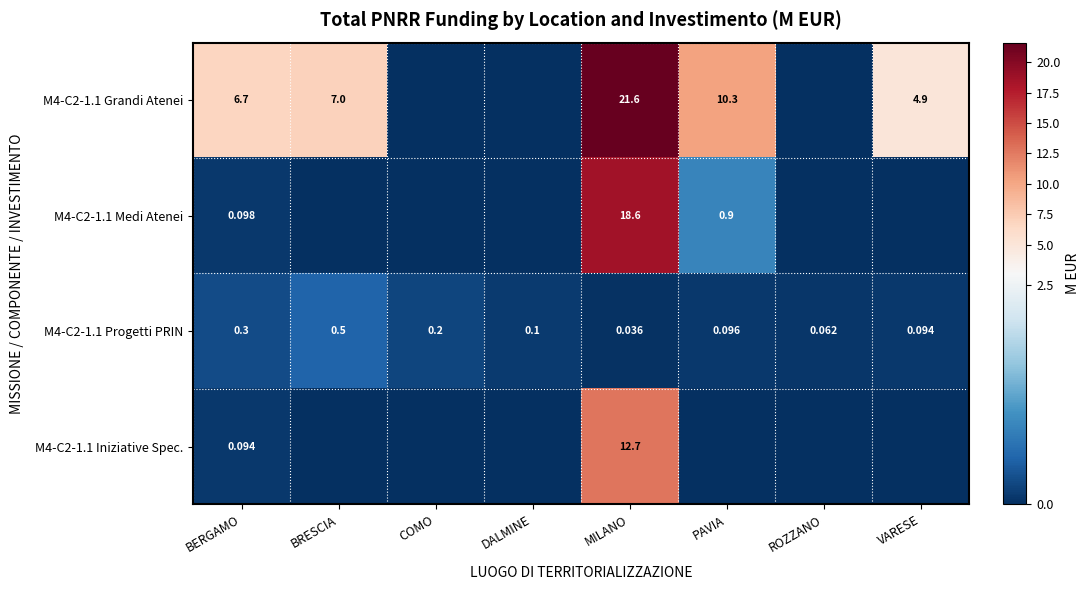

Where is M4-C2-1.1 Progetti PRIN nearest to the value 0?

MILANO